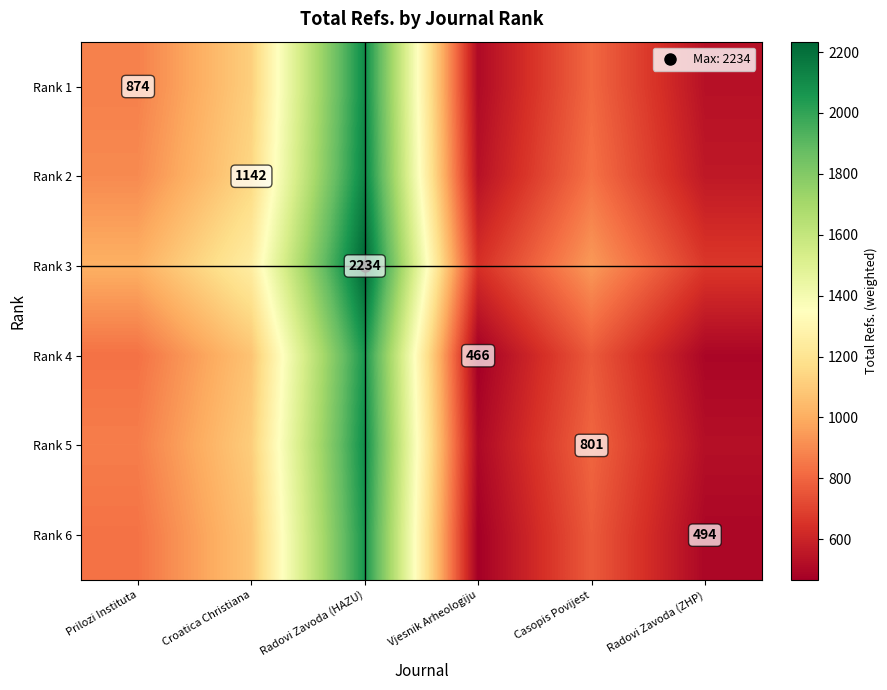

What is the difference between the Rank 1 values at Radovi Zavoda (ZHP) and Croatica Christiana?

583.2